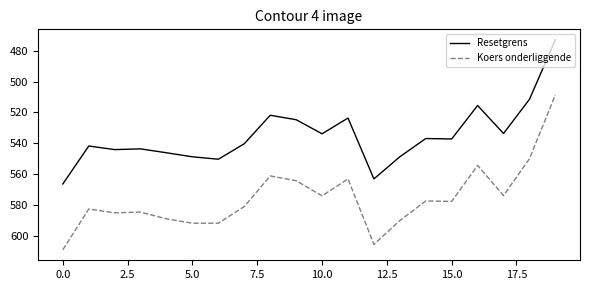

What is the average value of the Koers onderliggende series?

575.7